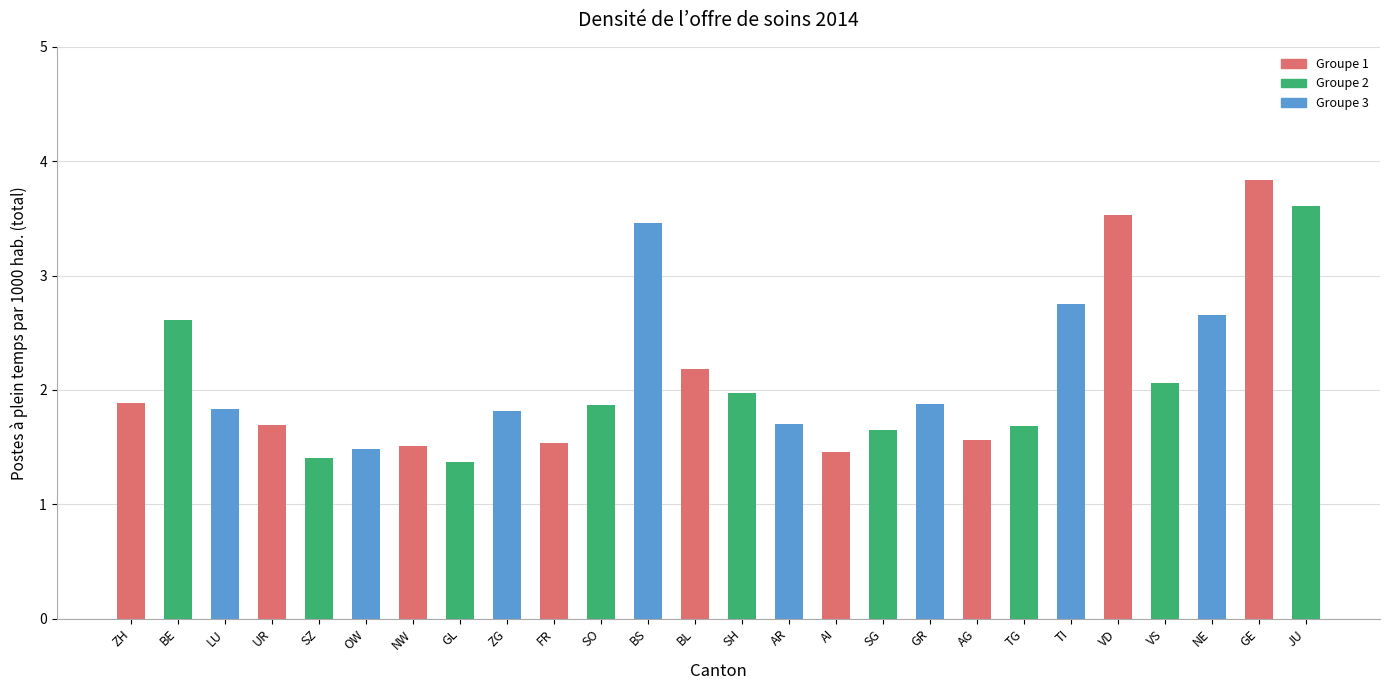

What is the smallest value displayed?

1.4